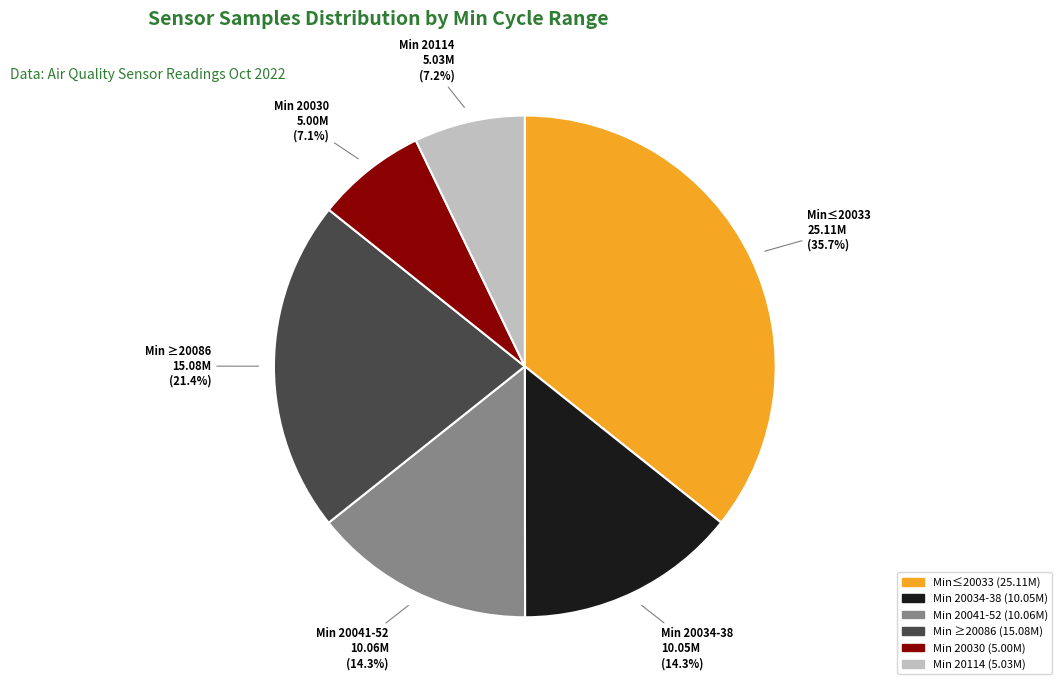

How many slices are in this pie chart?

6